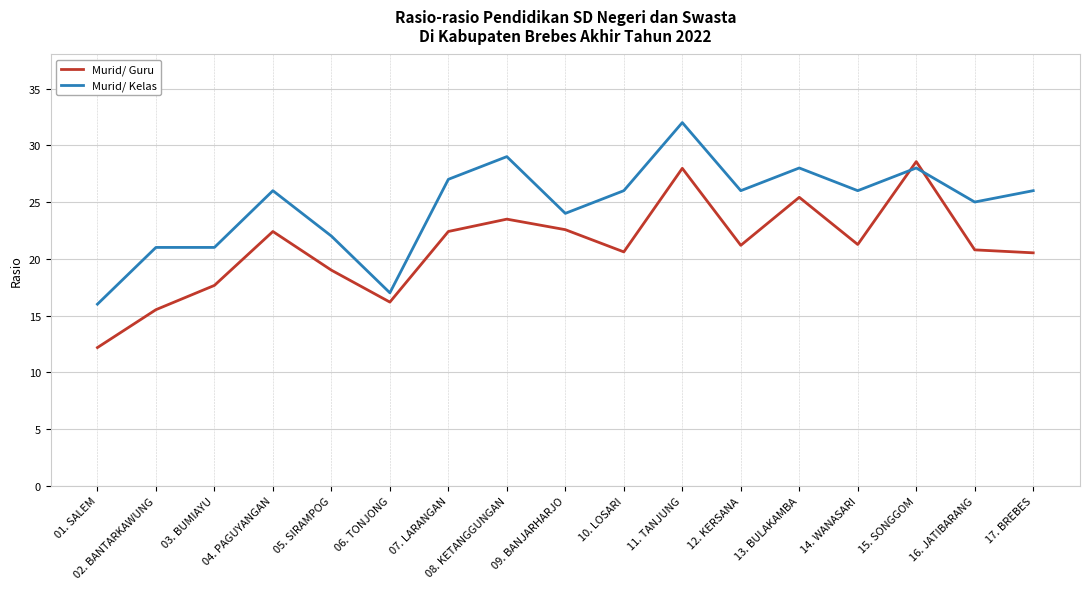

True or false: Murid/ Kelas has a value of 40.0 at 13. BULAKAMBA.

False